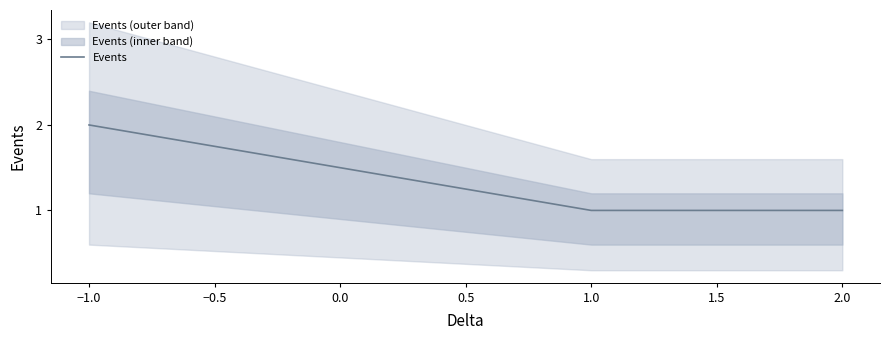

What is the maximum value shown in the chart?

2